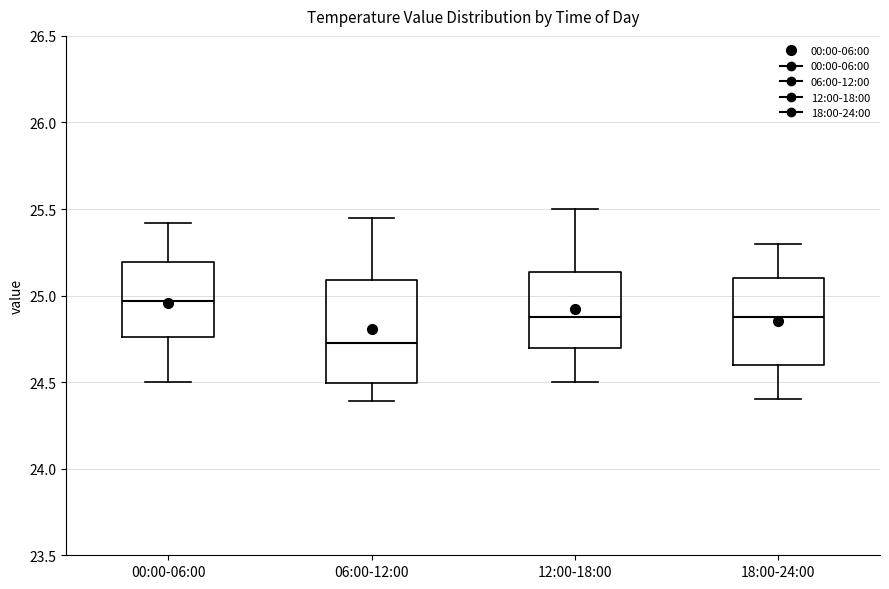

Reading left to right, transcribe this box plot: for each box, give where its median line is, the range the box spans, and where its two whiskers end, as read against the y-axis. The values are not printed on the chart, so give them approximately, as read against the axis.

00:00-06:00: median 24.95, box 24.75 to 25.20, whiskers 24.50 to 25.40
06:00-12:00: median 24.75, box 24.50 to 25.10, whiskers 24.40 to 25.45
12:00-18:00: median 24.90, box 24.70 to 25.15, whiskers 24.50 to 25.50
18:00-24:00: median 24.90, box 24.60 to 25.10, whiskers 24.40 to 25.30